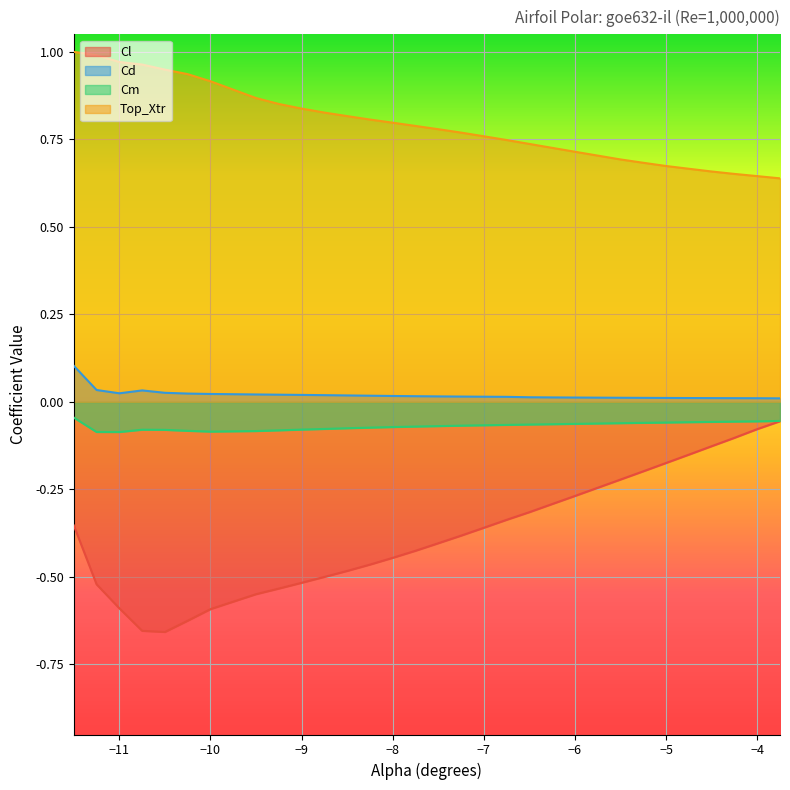

What are all the series names shown in the legend?

Cl, Cd, Cm, Top_Xtr